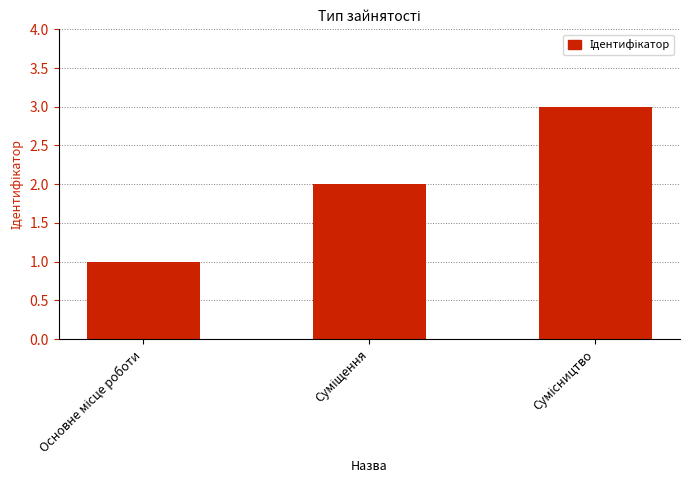

What is the sum of all values?

6